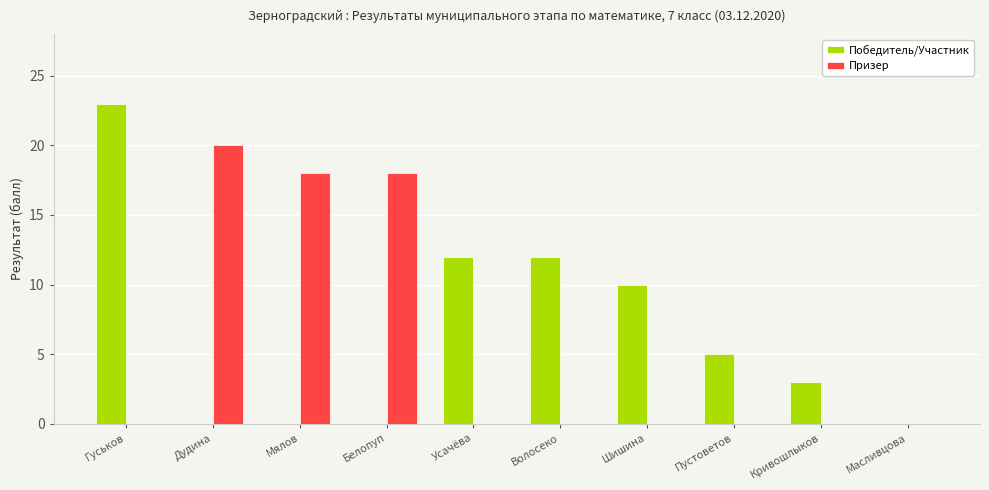

How many categories are shown in the chart?

10